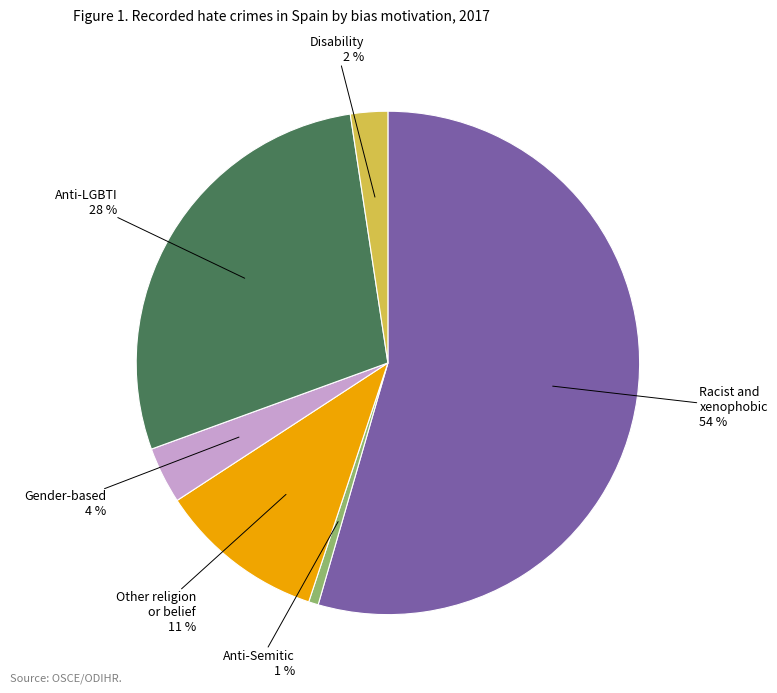

Count the number of slices in the pie.

6